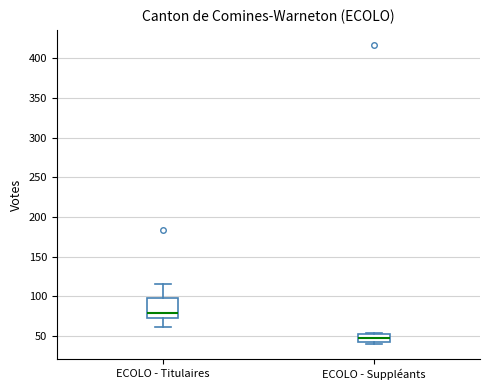

Which box has the lowest median line?

ECOLO - Suppléants